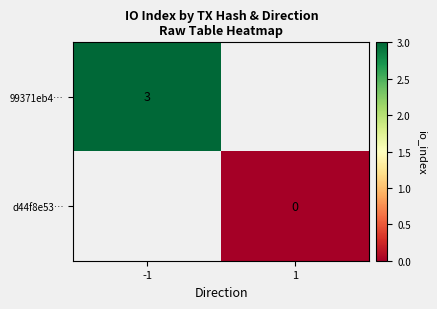

Which category has the lowest value across all series?

1